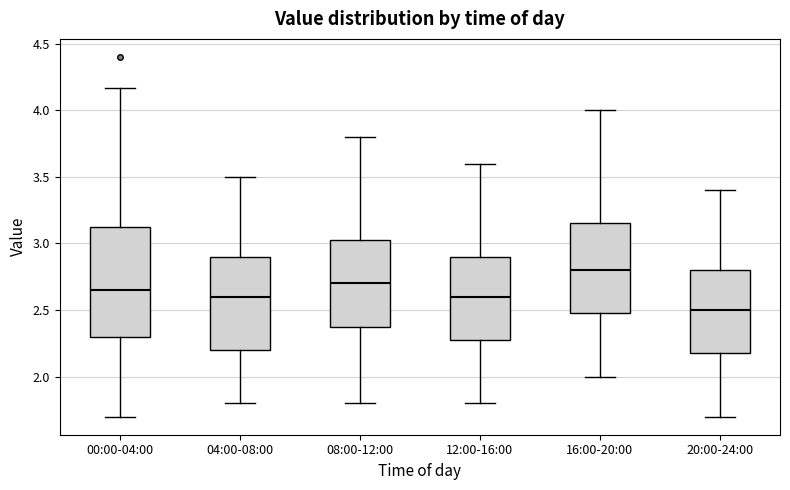

Where does the upper whisker of the box for 00:00-04:00 end on the y-axis? The values are not printed on the chart, so give them approximately, as read against the axis.

4.15